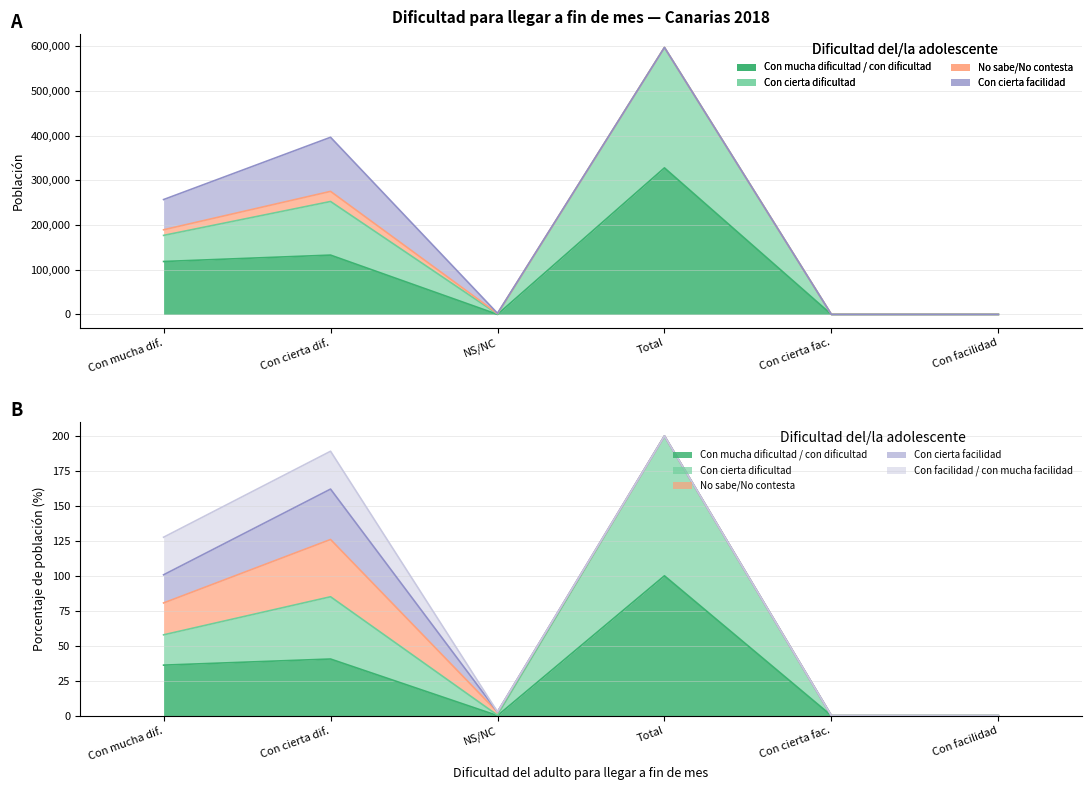

True or false: Con mucha dificultad / con dificultad (Adultos) has a value of 37 at No sabe/No contesta.

False